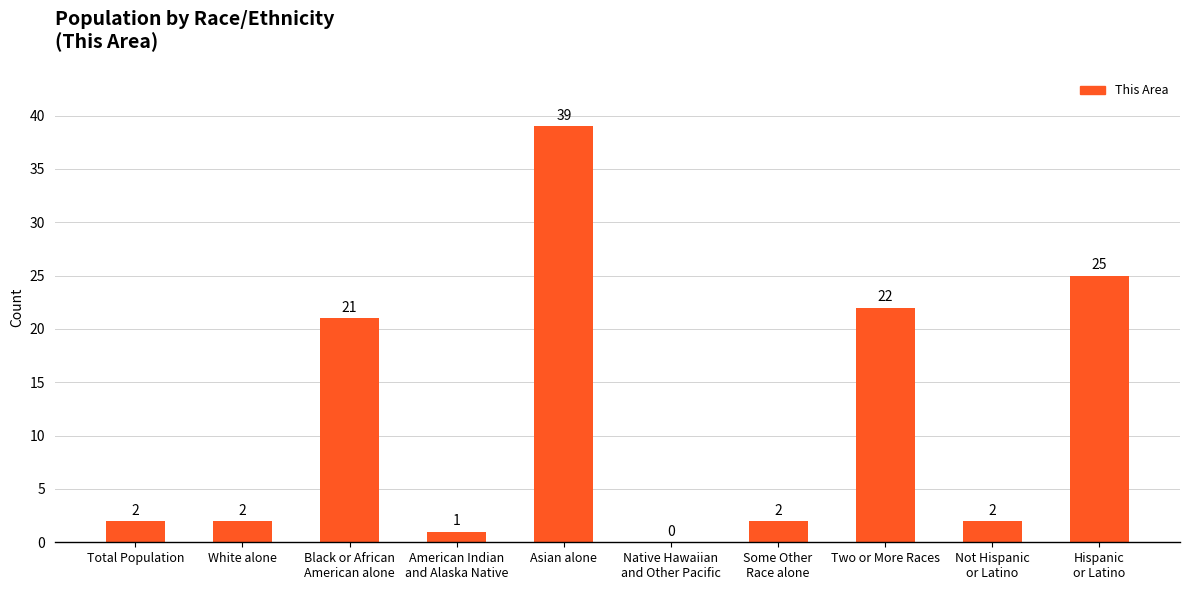

Which has a higher value, Not Hispanic
or Latino or Black or African
American alone?

Black or African
American alone